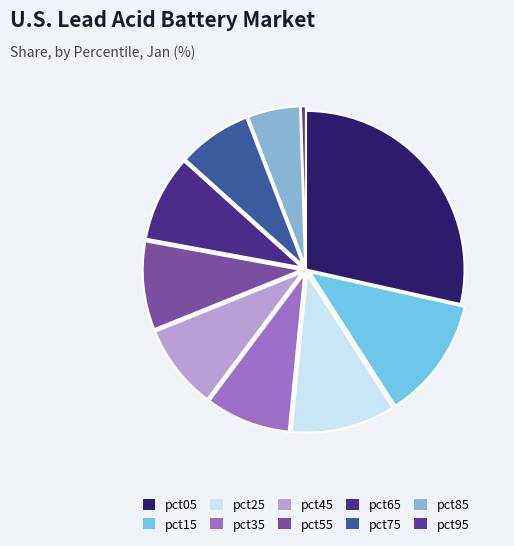

Is there a majority slice in this chart?

No